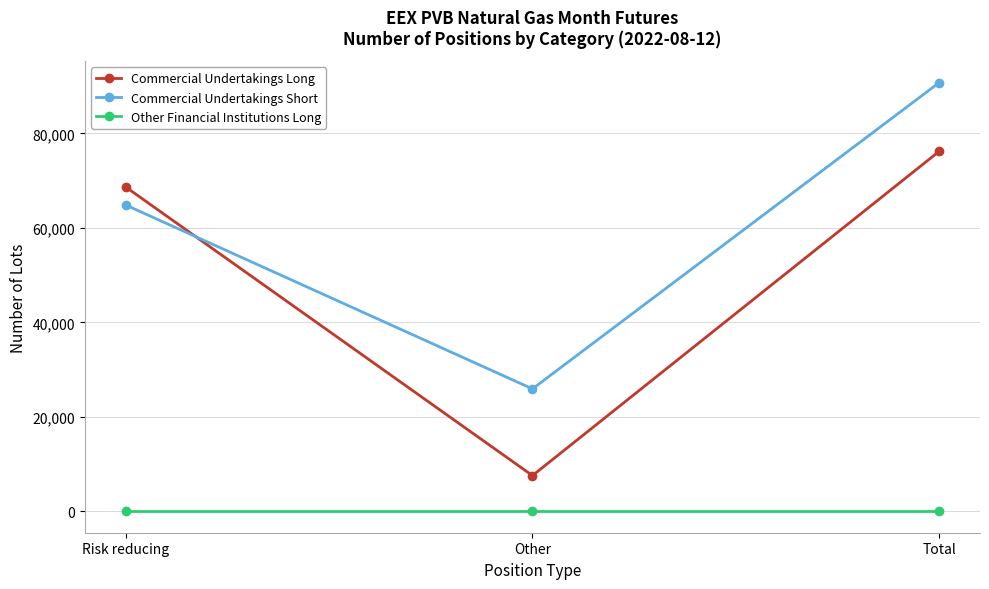

What position from the left is Other?

2